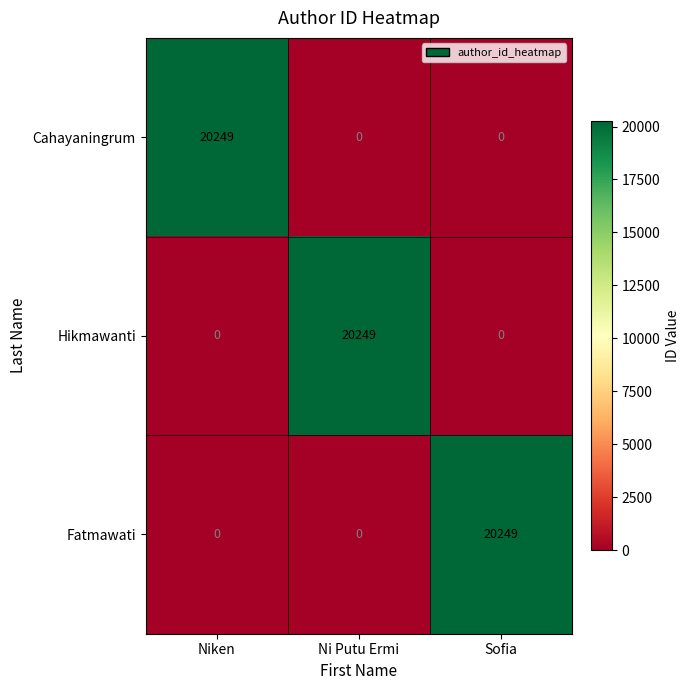

Is it true that Hikmawanti equals 0 at Niken?

True